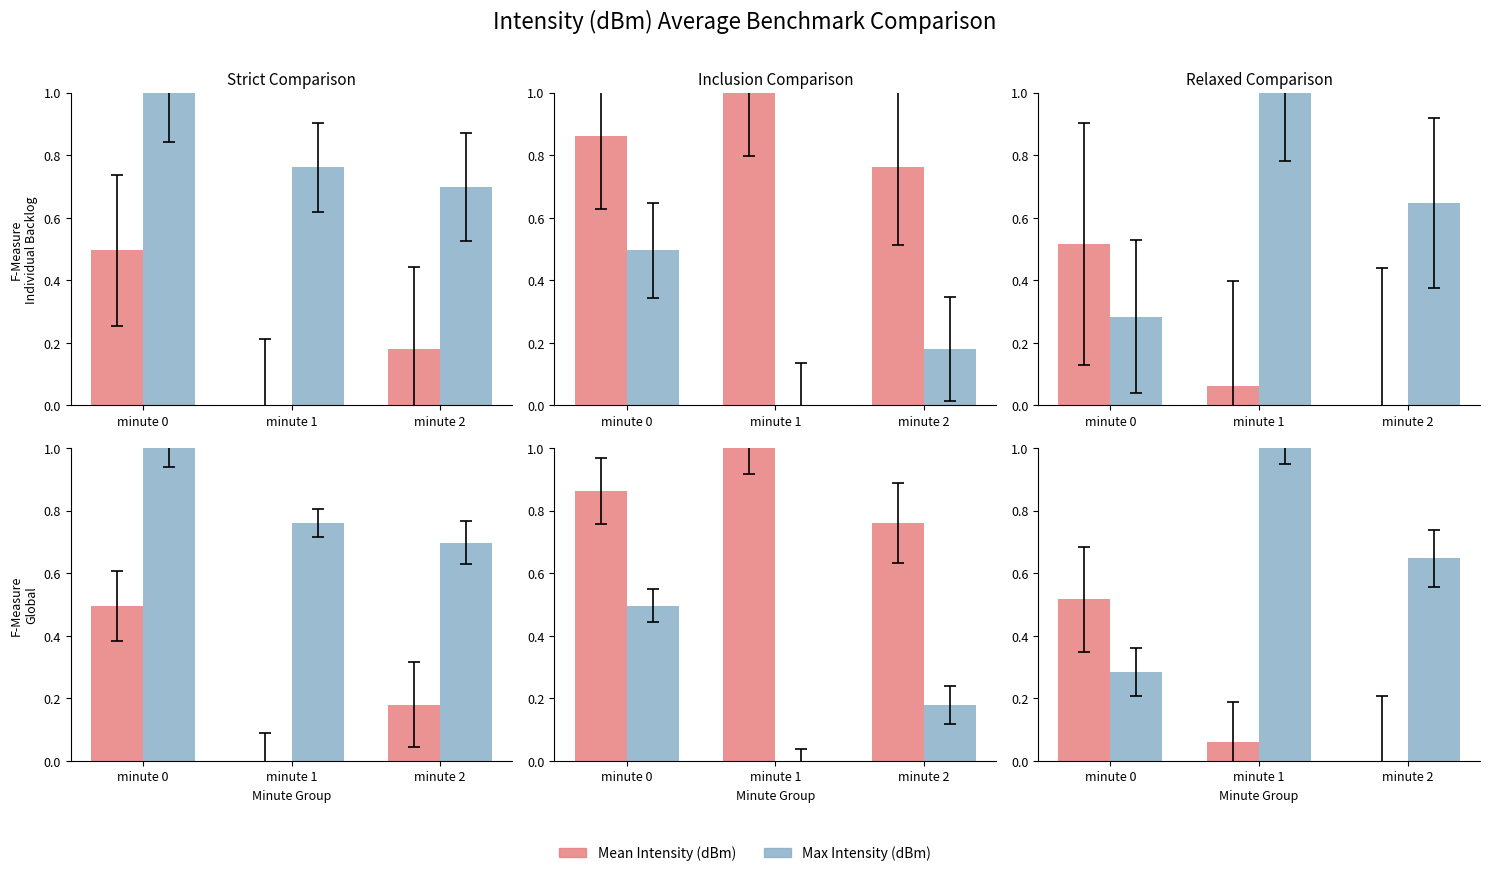

Are the bars horizontal?

No